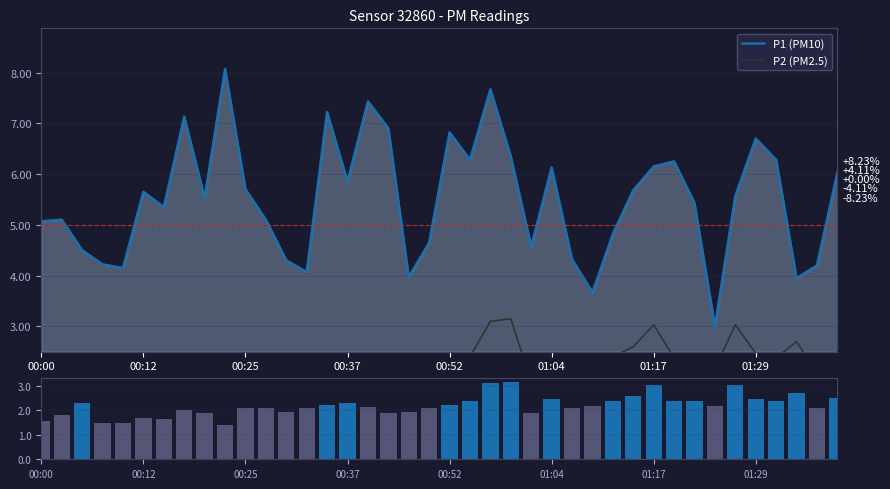

The value of P1 (PM10) at 01:29 is 3.8. True or false?

False